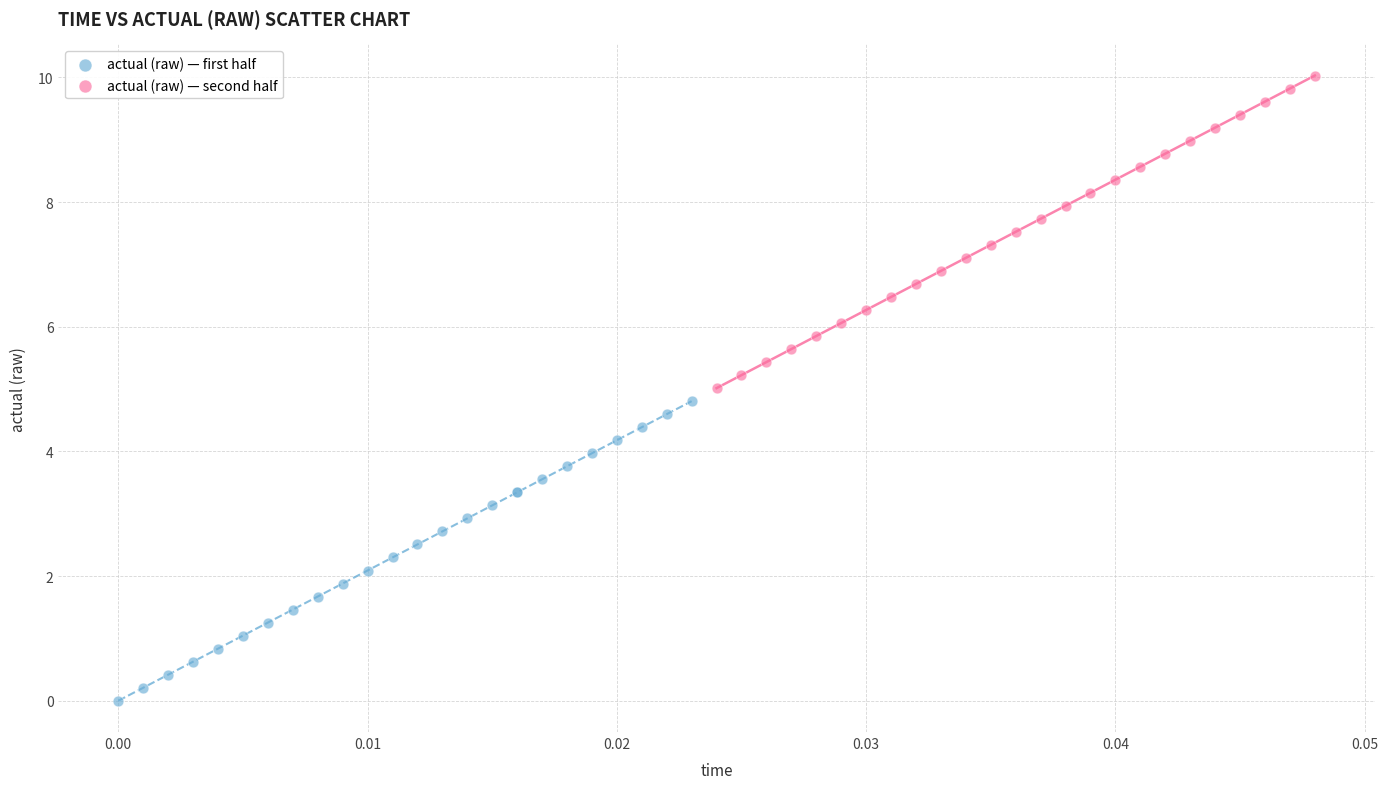

What are all the series names shown in the legend?

actual (raw) — first half, actual (raw) — second half